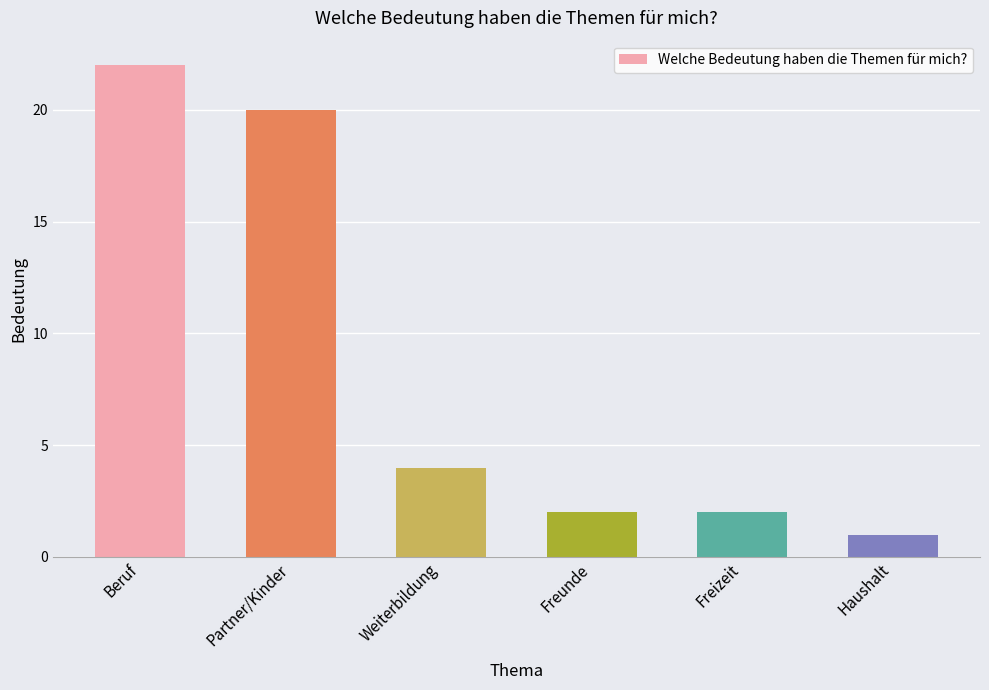

Reading right to left, what are all the values shown in this chart?

Haushalt=1	Freizeit=2	Freunde=2	Weiterbildung=4	Partner/Kinder=20	Beruf=22